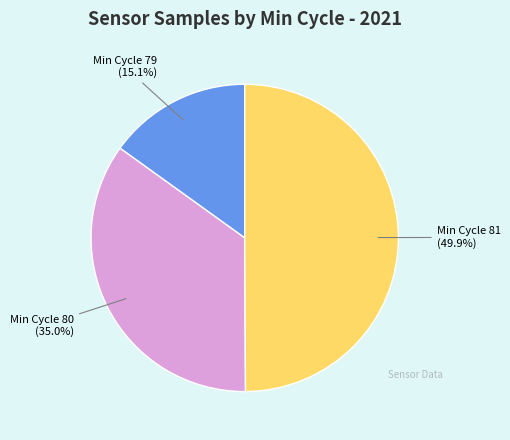

What percentage is NOT represented by Min Cycle 81 (49.9%)?

50.1%